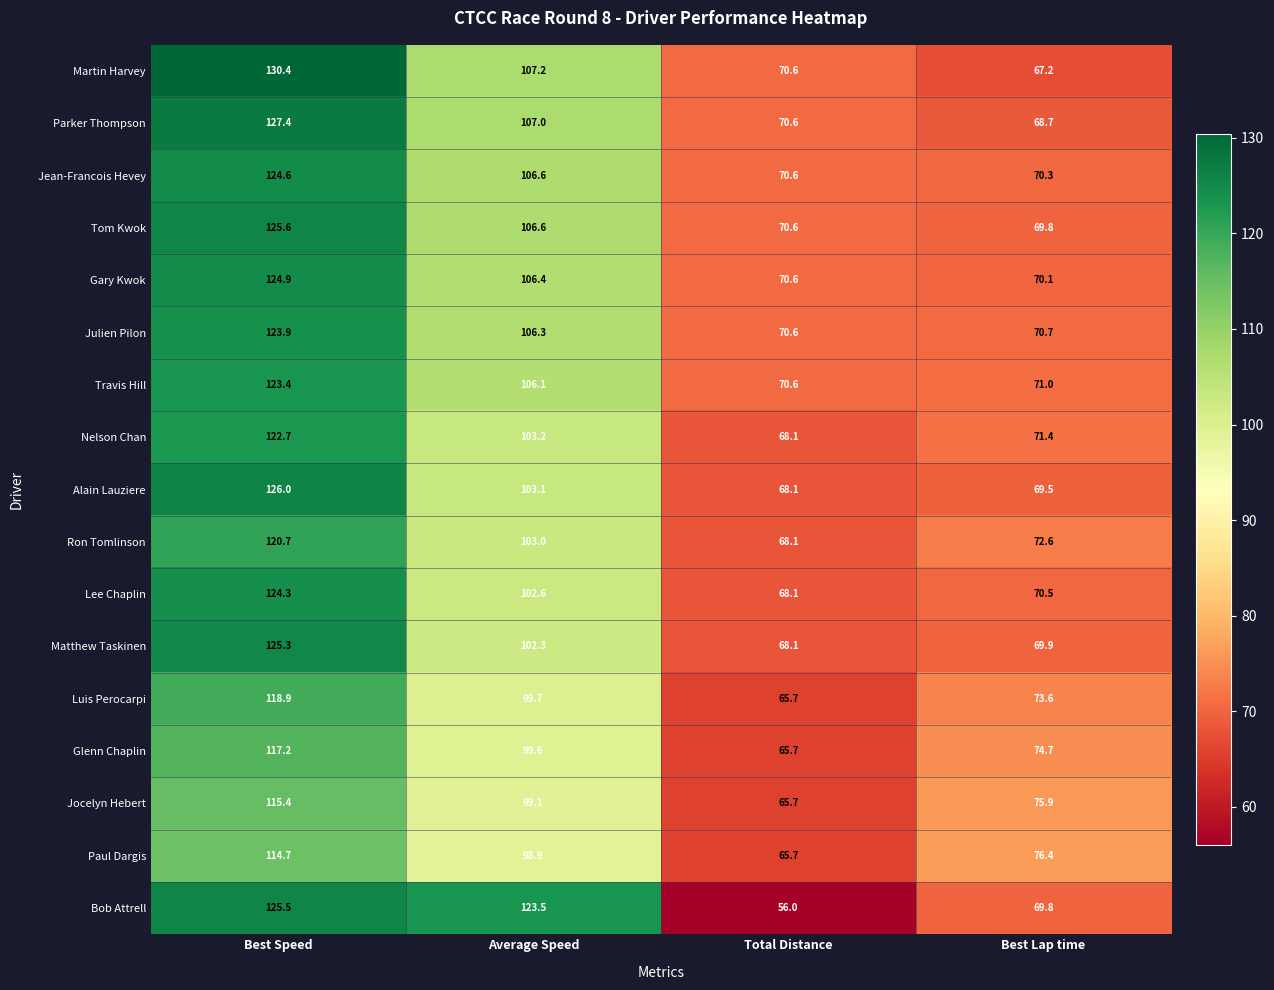

What is the spread (max minus min) of values at Best Lap time?

9.2